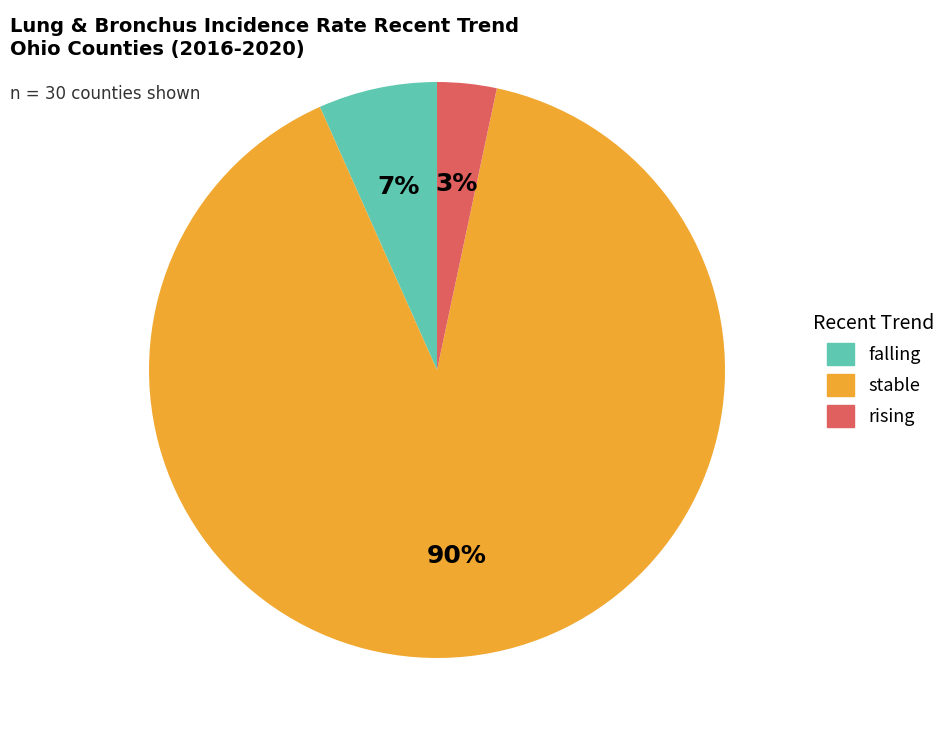

Is the sum of stable and rising greater than half?

Yes